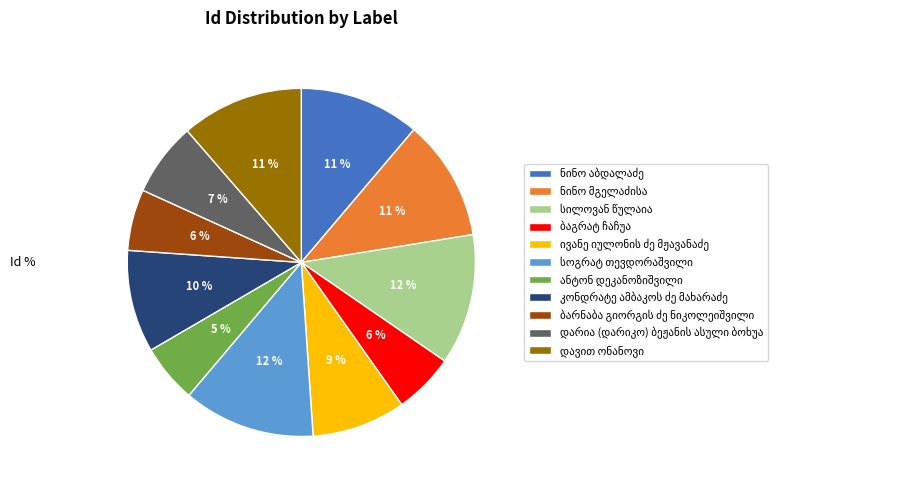

Does any single category account for the majority?

No